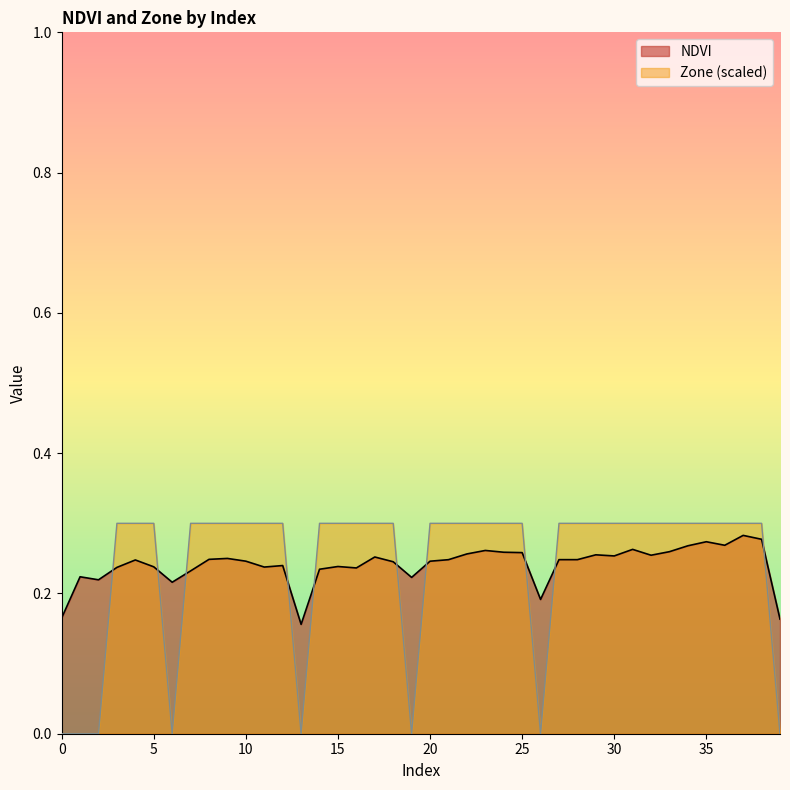

The NDVI series shows 0.2 at 8. True or false?

True